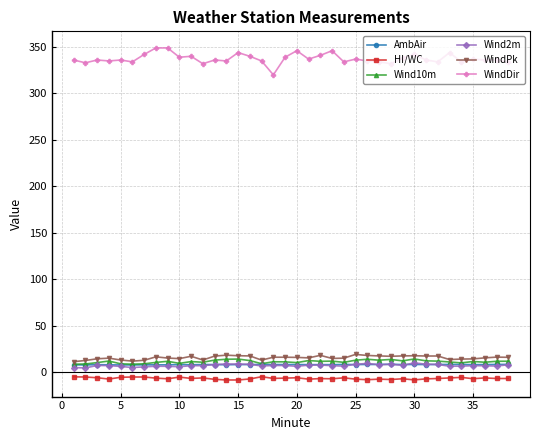

True or false: WindPk and Wind2m cross at least once.

False